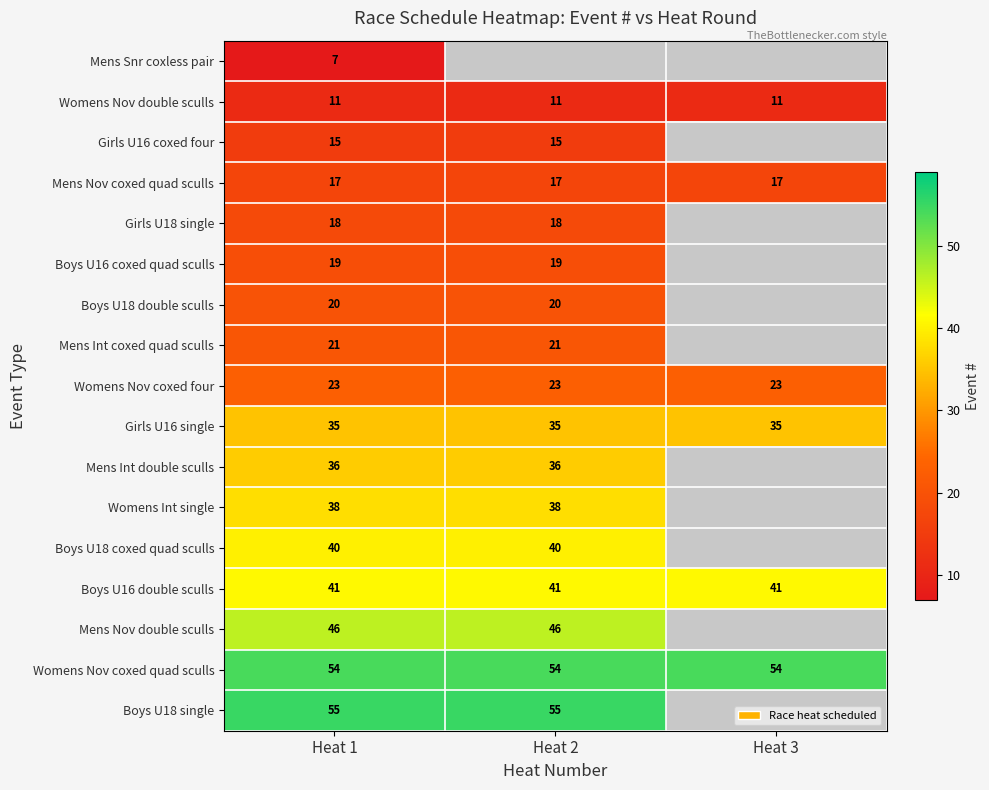

The value of Girls U16 coxed four at Heat 2 is 3. True or false?

False